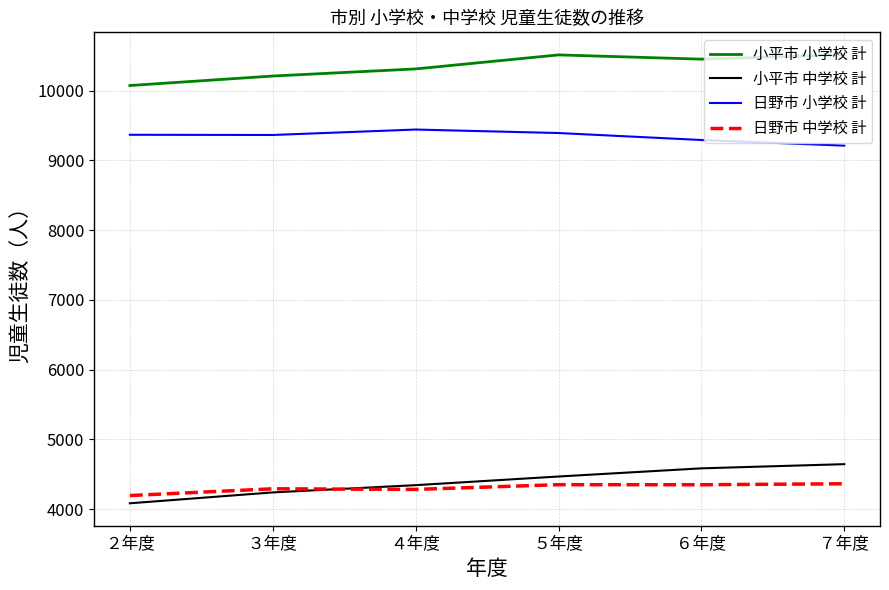

What are all the series names shown in the legend?

小平市 小学校 計, 小平市 中学校 計, 日野市 小学校 計, 日野市 中学校 計